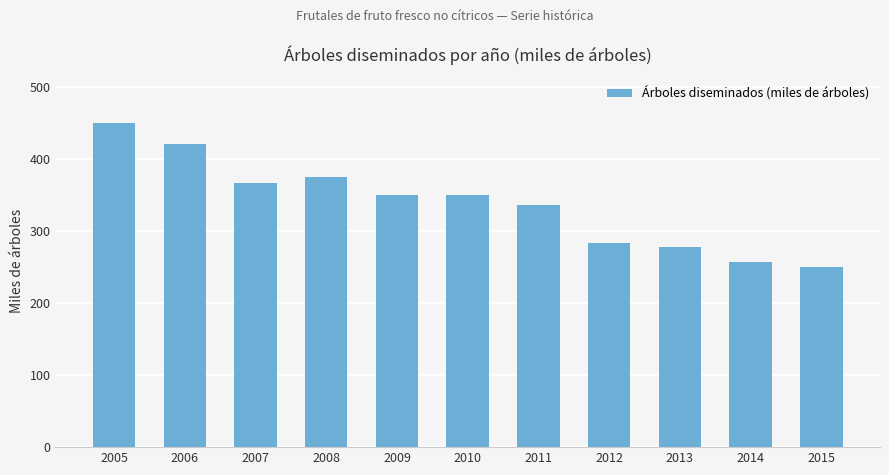

What is the value of the 7th bar from the left?

335.2